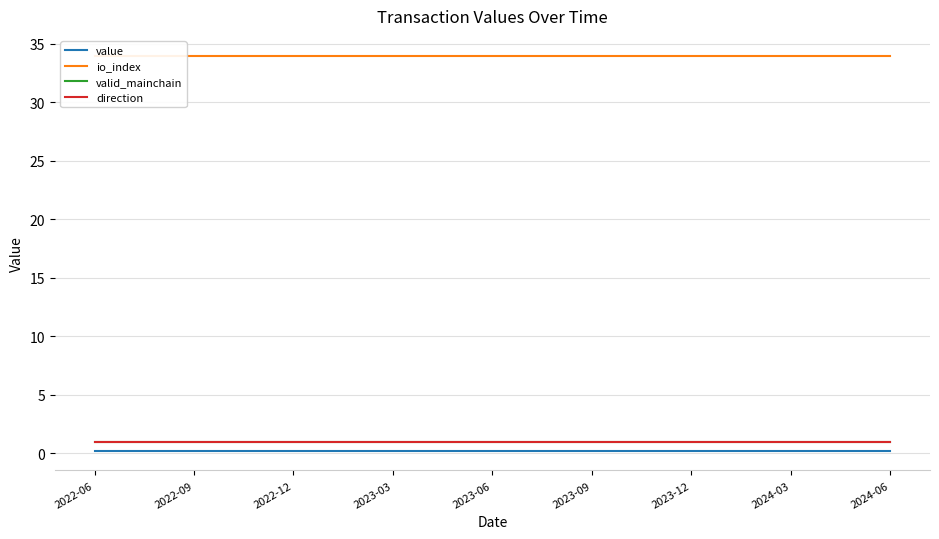

What are all the series names shown in the legend?

value, io_index, valid_mainchain, direction